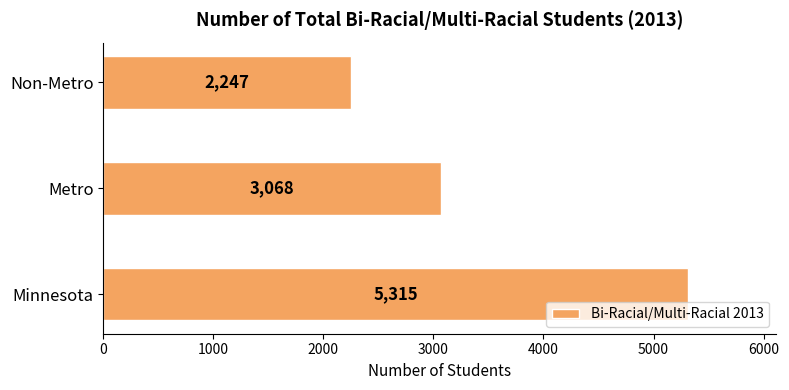

Is it true that the value at Minnesota is 2507?

False